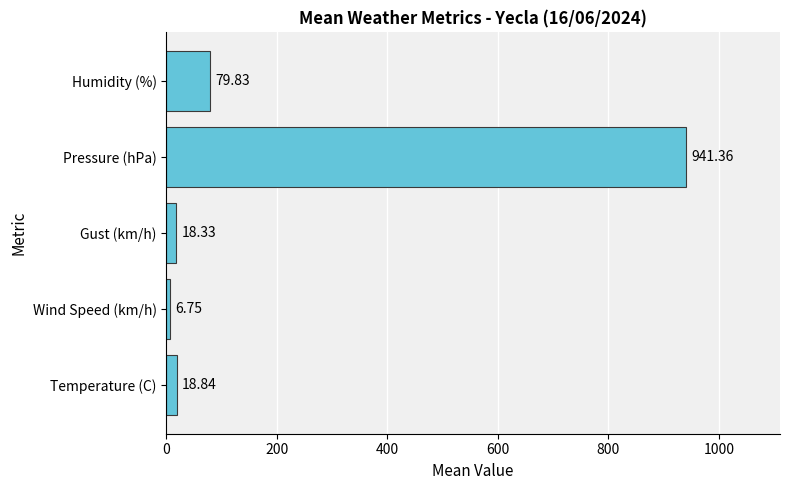

Rank the categories by value from lowest to highest.

Wind Speed (km/h), Gust (km/h), Temperature (C), Humidity (%), Pressure (hPa)